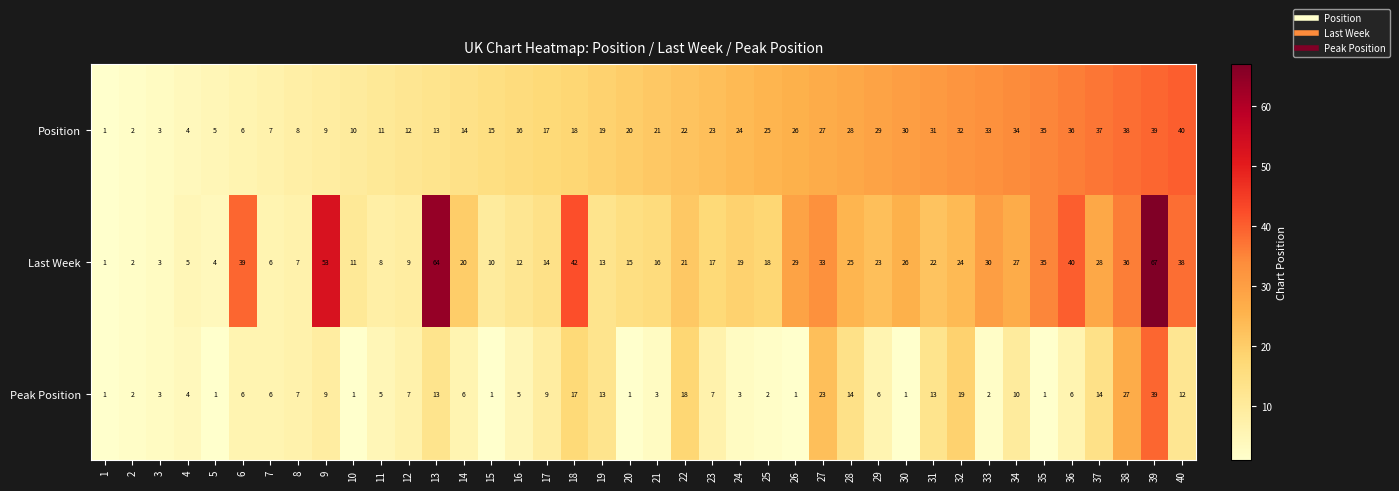

The Position series shows 27 at 27. True or false?

True